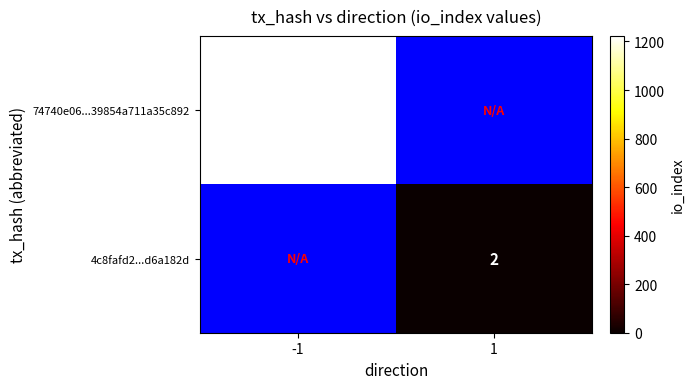

Is the value of 4c8fafd2...d6a182d at 1 greater than the value of 74740e06...39854a711a35c892 at -1?

No